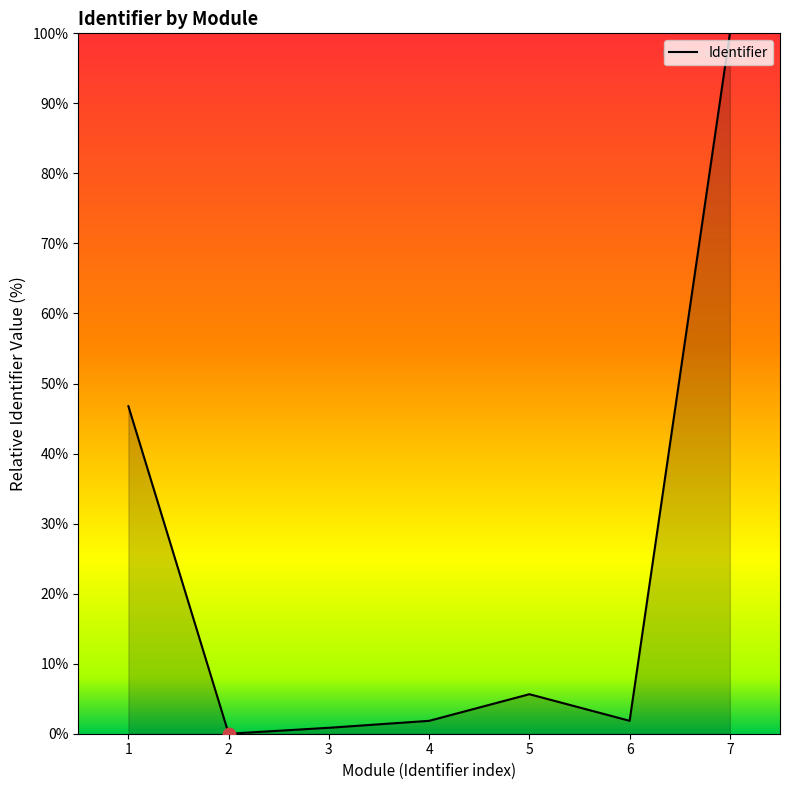

Is it true that the value at 2 is 31.2?

False